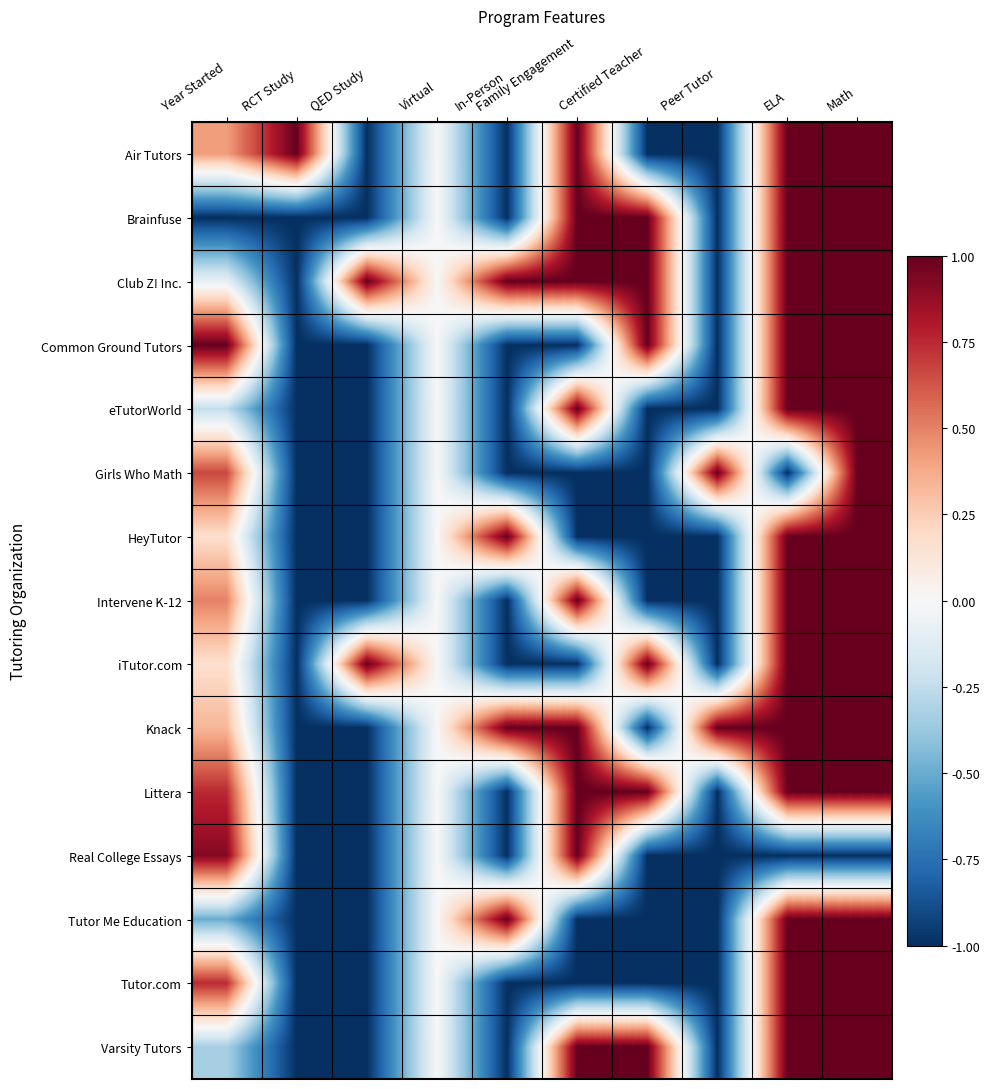

Reading left to right, transcribe all the data shown in this chart.

Air Tutors: Year Started=0.4	RCT Study=1.0	QED Study=-1.0	Virtual=0.0	In-Person=-1.0	Family Engagement=1.0	Certified Teacher=-1.0	Peer Tutor=-1.0	ELA=1.0	Math=1.0
Brainfuse: Year Started=-1.0	RCT Study=-1.0	QED Study=-1.0	Virtual=0.0	In-Person=-1.0	Family Engagement=1.0	Certified Teacher=1.0	Peer Tutor=-1.0	ELA=1.0	Math=1.0
Club Z! Inc.: Year Started=-0.1	RCT Study=-1.0	QED Study=1.0	Virtual=0.0	In-Person=1.0	Family Engagement=1.0	Certified Teacher=1.0	Peer Tutor=-1.0	ELA=1.0	Math=1.0
Common Ground Tutors: Year Started=1.0	RCT Study=-1.0	QED Study=-1.0	Virtual=0.0	In-Person=-1.0	Family Engagement=-1.0	Certified Teacher=1.0	Peer Tutor=-1.0	ELA=1.0	Math=1.0
eTutorWorld: Year Started=-0.2	RCT Study=-1.0	QED Study=-1.0	Virtual=0.0	In-Person=-1.0	Family Engagement=1.0	Certified Teacher=-1.0	Peer Tutor=-1.0	ELA=1.0	Math=1.0
Girls Who Math: Year Started=0.7	RCT Study=-1.0	QED Study=-1.0	Virtual=0.0	In-Person=-1.0	Family Engagement=-1.0	Certified Teacher=-1.0	Peer Tutor=1.0	ELA=-1.0	Math=1.0
HeyTutor: Year Started=0.2	RCT Study=-1.0	QED Study=-1.0	Virtual=0.0	In-Person=1.0	Family Engagement=-1.0	Certified Teacher=-1.0	Peer Tutor=-1.0	ELA=1.0	Math=1.0
Intervene K-12: Year Started=0.5	RCT Study=-1.0	QED Study=-1.0	Virtual=0.0	In-Person=-1.0	Family Engagement=1.0	Certified Teacher=-1.0	Peer Tutor=-1.0	ELA=1.0	Math=1.0
iTutor.com: Year Started=0.2	RCT Study=-1.0	QED Study=1.0	Virtual=0.0	In-Person=-1.0	Family Engagement=-1.0	Certified Teacher=1.0	Peer Tutor=-1.0	ELA=1.0	Math=1.0
Knack: Year Started=0.3	RCT Study=-1.0	QED Study=-1.0	Virtual=0.0	In-Person=1.0	Family Engagement=1.0	Certified Teacher=-1.0	Peer Tutor=1.0	ELA=1.0	Math=1.0
Littera: Year Started=0.8	RCT Study=-1.0	QED Study=-1.0	Virtual=0.0	In-Person=-1.0	Family Engagement=1.0	Certified Teacher=1.0	Peer Tutor=-1.0	ELA=1.0	Math=1.0
Real College Essays: Year Started=0.9	RCT Study=-1.0	QED Study=-1.0	Virtual=0.0	In-Person=-1.0	Family Engagement=1.0	Certified Teacher=-1.0	Peer Tutor=-1.0	ELA=-1.0	Math=-1.0
Tutor Me Education: Year Started=-0.5	RCT Study=-1.0	QED Study=-1.0	Virtual=0.0	In-Person=1.0	Family Engagement=-1.0	Certified Teacher=-1.0	Peer Tutor=-1.0	ELA=1.0	Math=1.0
Tutor.com: Year Started=0.8	RCT Study=-1.0	QED Study=-1.0	Virtual=0.0	In-Person=-1.0	Family Engagement=-1.0	Certified Teacher=-1.0	Peer Tutor=-1.0	ELA=1.0	Math=1.0
Varsity Tutors: Year Started=-0.3	RCT Study=-1.0	QED Study=-1.0	Virtual=0.0	In-Person=-1.0	Family Engagement=1.0	Certified Teacher=1.0	Peer Tutor=-1.0	ELA=1.0	Math=1.0